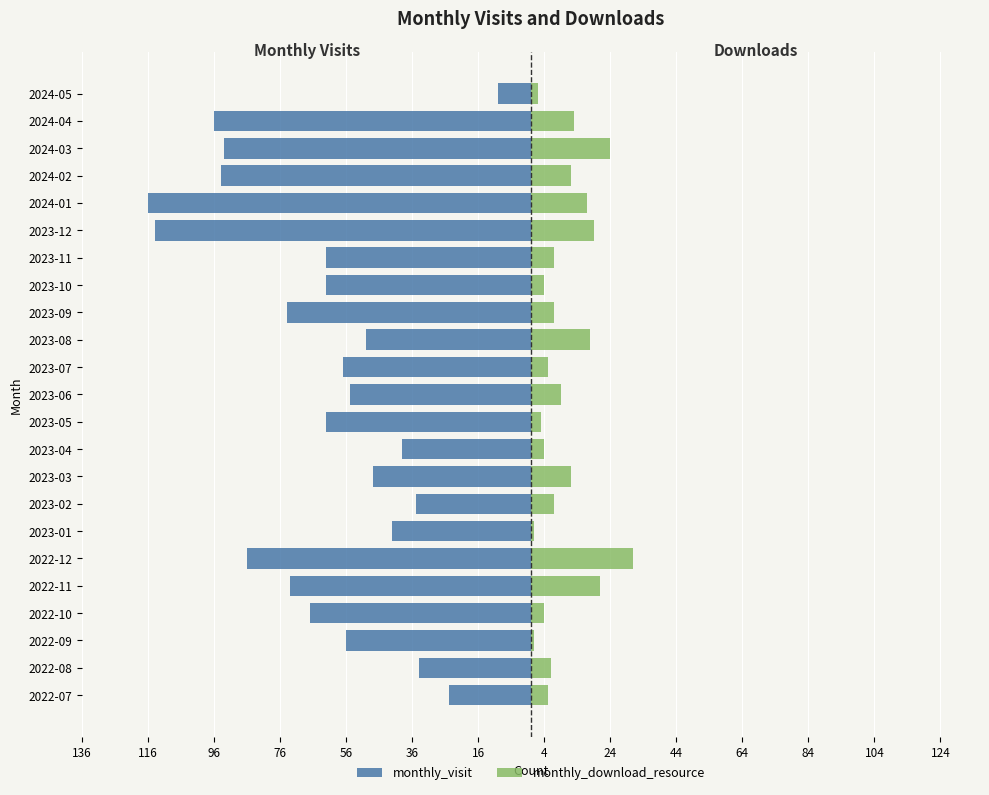

At 2022-08, list the series in order from largest to smallest.

monthly_download_resource, monthly_visit